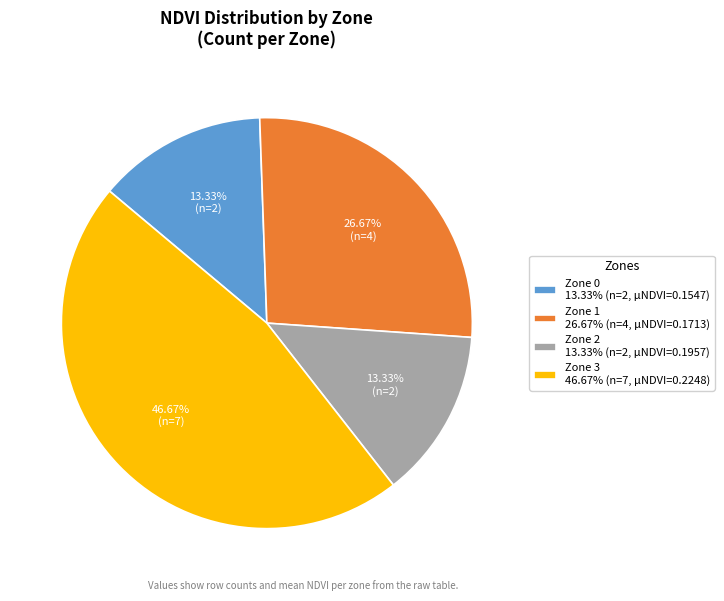

Do Zone 3 and Zone 1 together represent more than half of the pie?

Yes